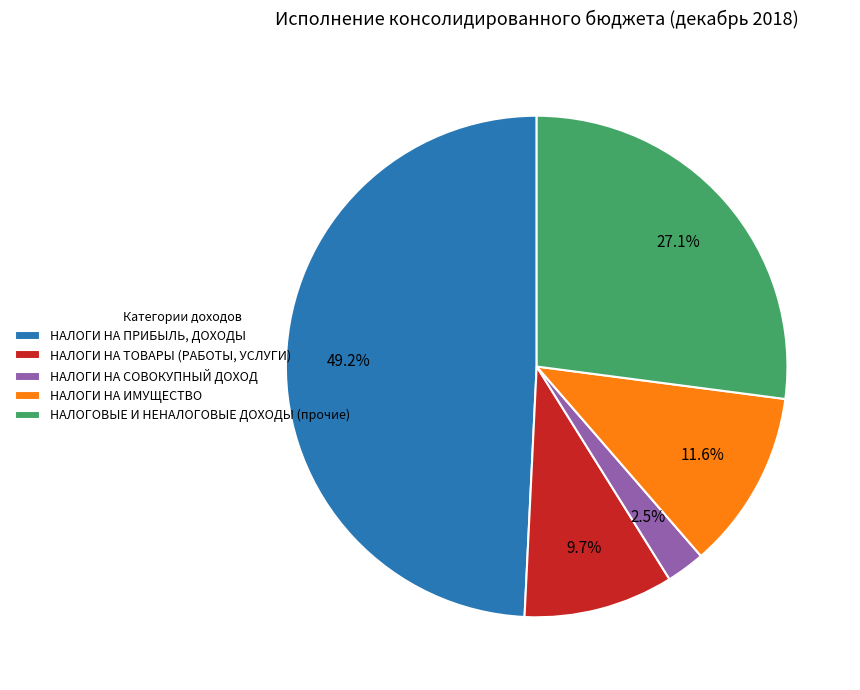

Is there a majority slice in this chart?

No